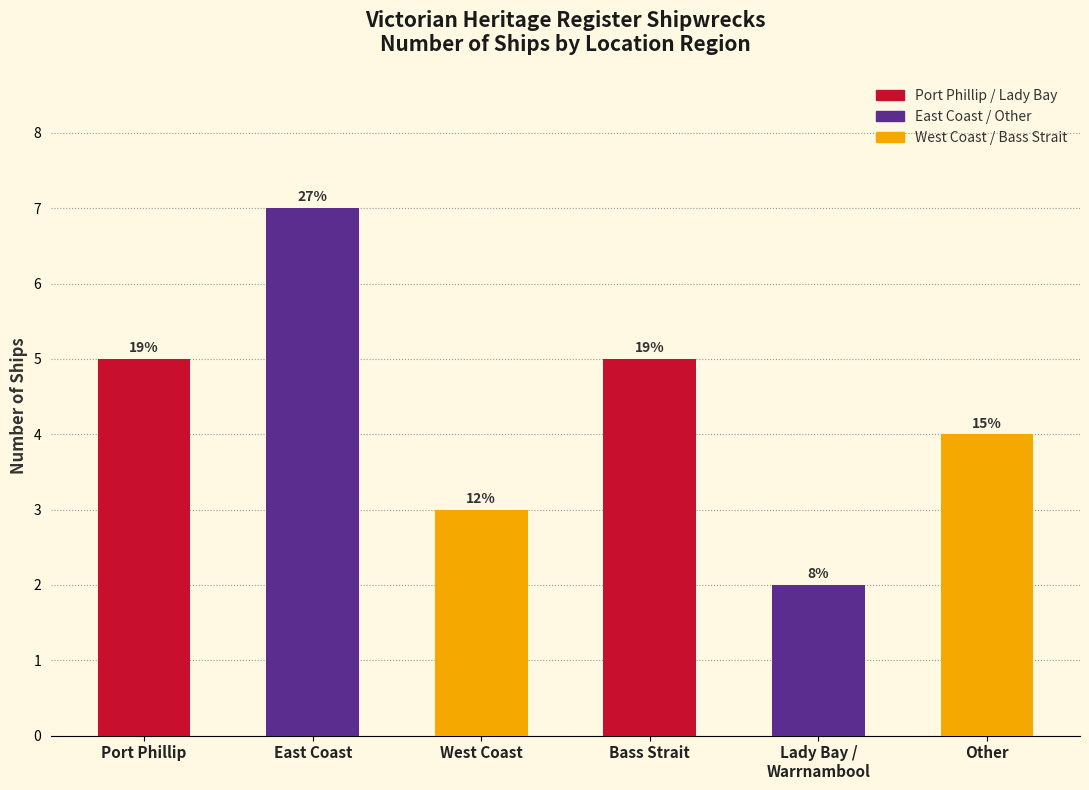

The chart shows a value of 5 at Bass Strait. True or false?

True